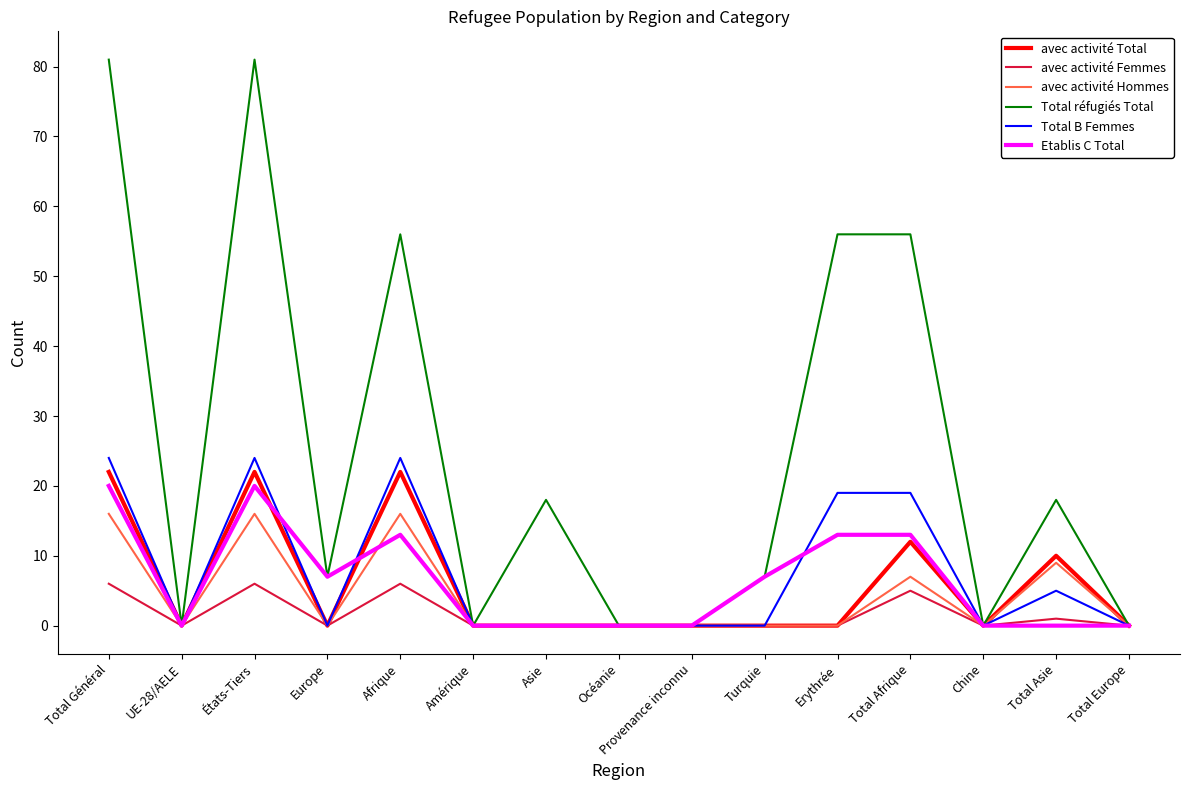

Is it true that avec activité Total equals 22 at Total Général?

True